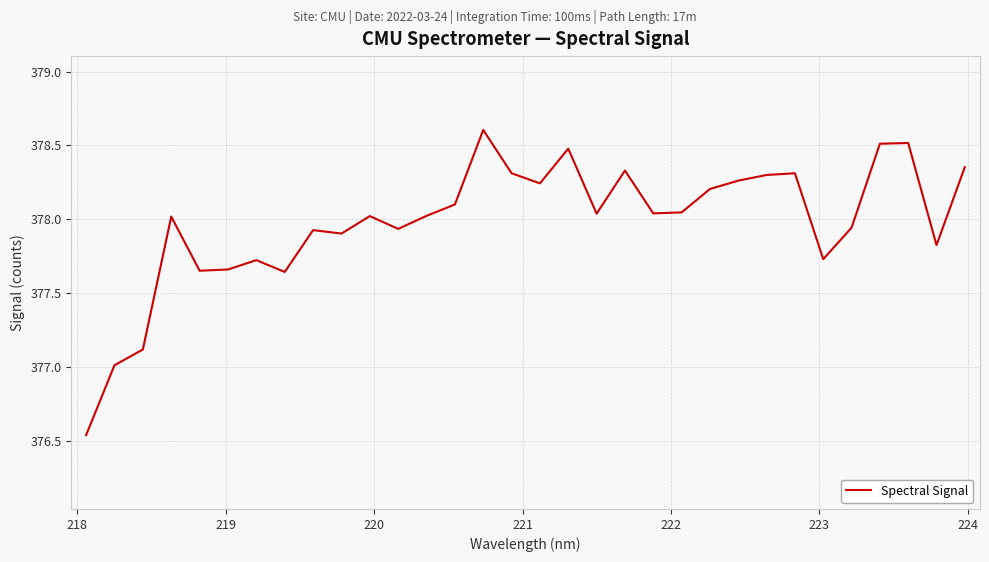

What is the difference between the maximum and minimum values?

2.1